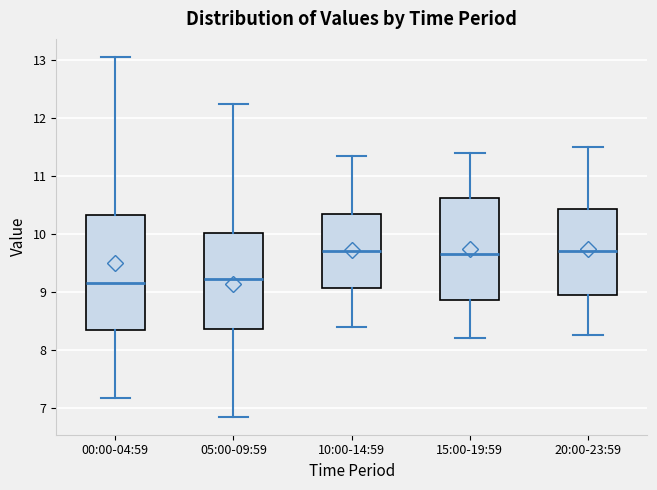

Reading left to right, transcribe this box plot: for each box, give where its median line is, the range the box spans, and where its two whiskers end, as read against the y-axis. The values are not printed on the chart, so give them approximately, as read against the axis.

00:00-04:59: median 9.2, box 8.3 to 10.3, whiskers 7.2 to 13.1
05:00-09:59: median 9.2, box 8.4 to 10.0, whiskers 6.9 to 12.2
10:00-14:59: median 9.7, box 9.1 to 10.3, whiskers 8.4 to 11.4
15:00-19:59: median 9.7, box 8.9 to 10.6, whiskers 8.2 to 11.4
20:00-23:59: median 9.7, box 9.0 to 10.4, whiskers 8.3 to 11.5